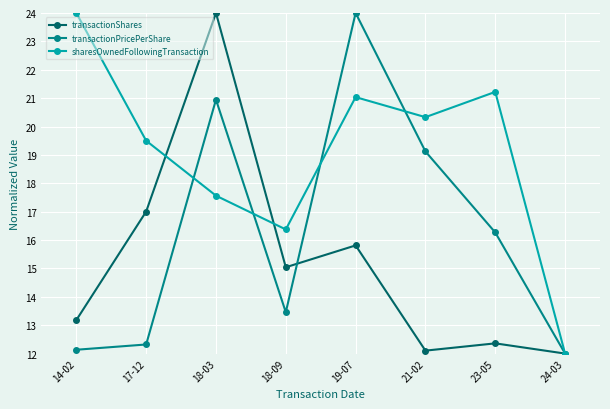

What is the sum of the transactionShares values at 18-09 and 23-05?

27.4